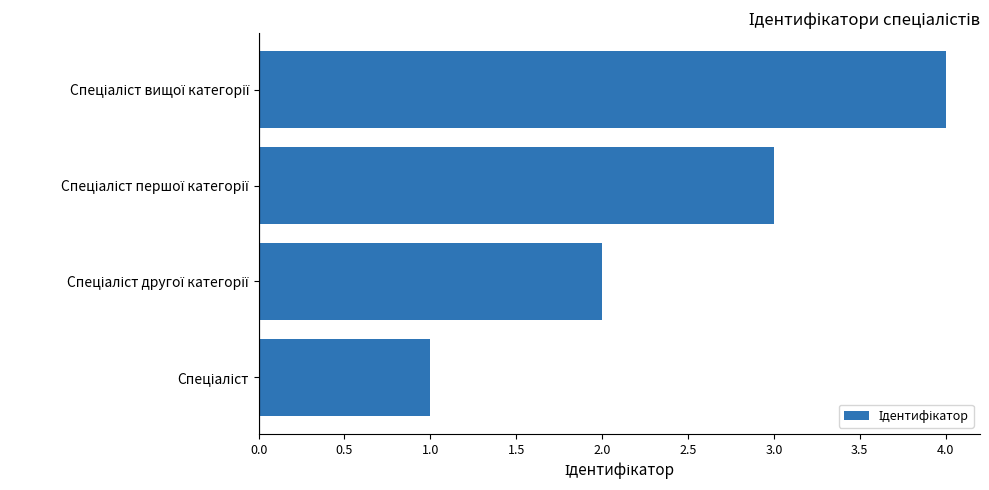

What is the greatest value displayed?

4